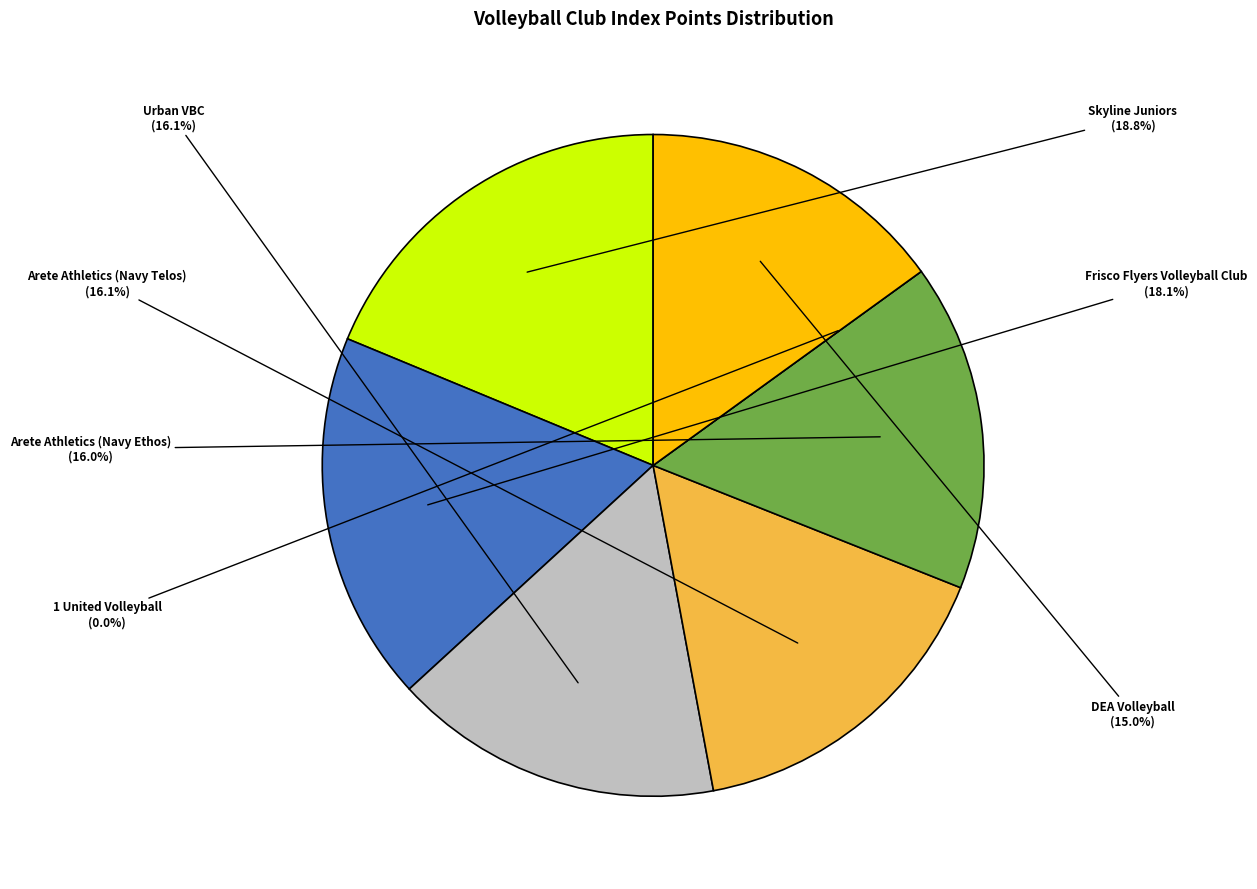

How many slices are in this pie chart?

7